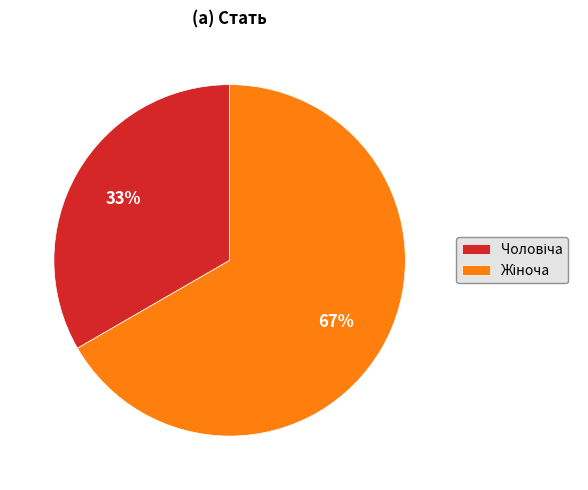

Is there any slice that represents more than half of the pie?

Yes